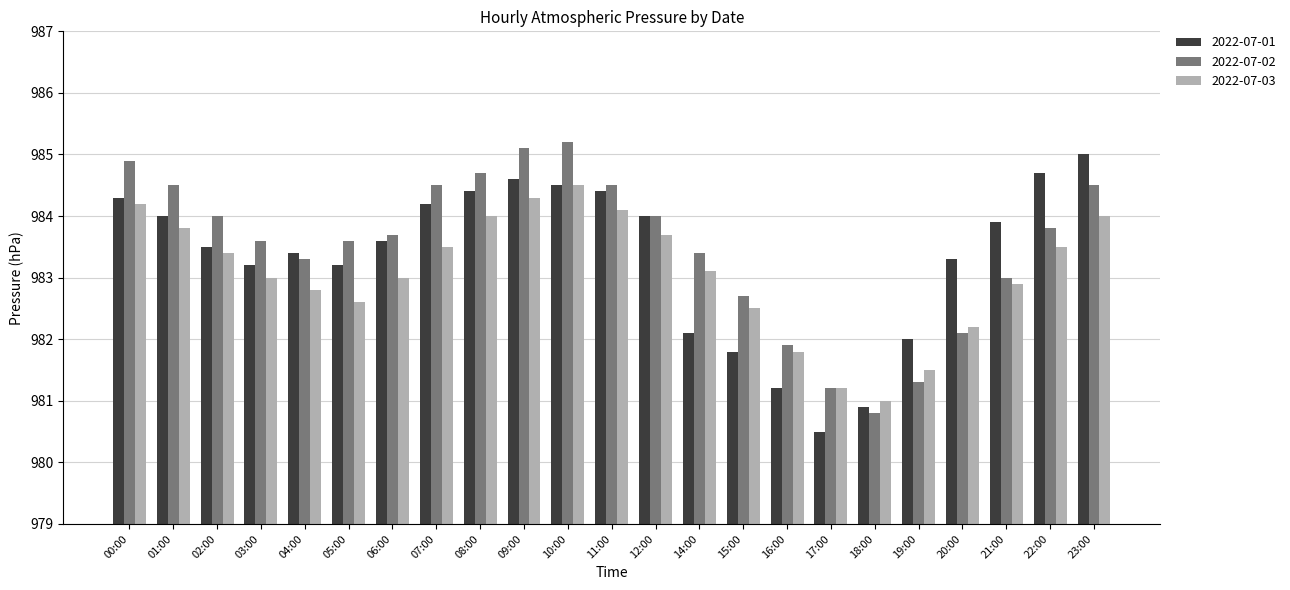

List the series in order of their overall mean, lowest first.

2022-07-03, 2022-07-01, 2022-07-02